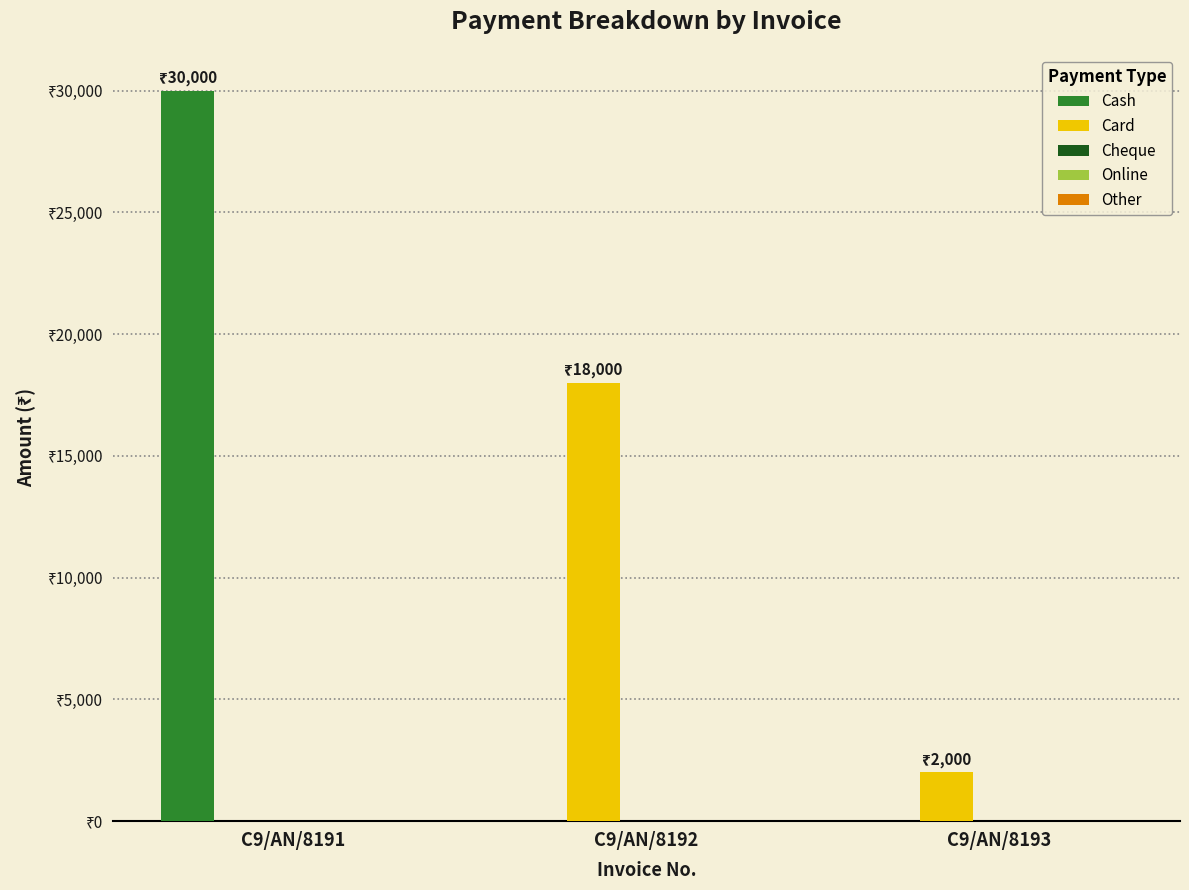

Are the bars horizontal?

No